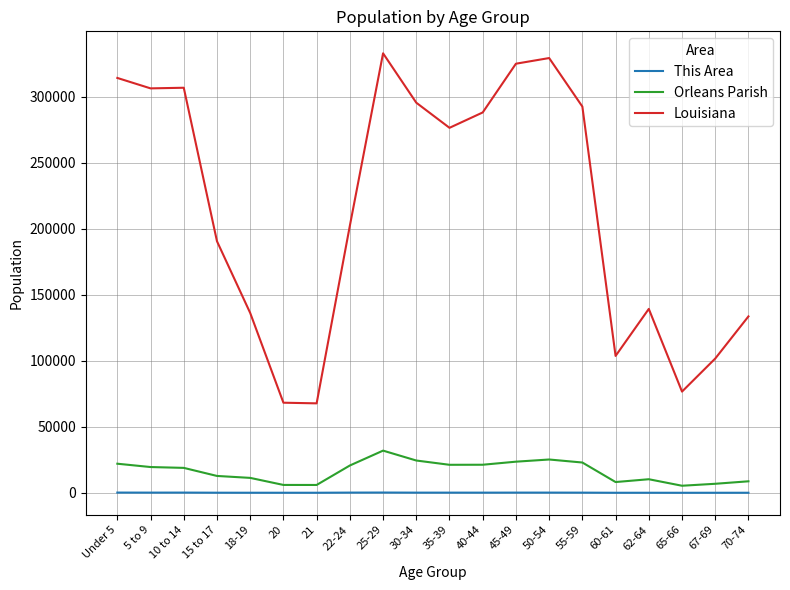

Which series has the largest total across all categories?

Louisiana